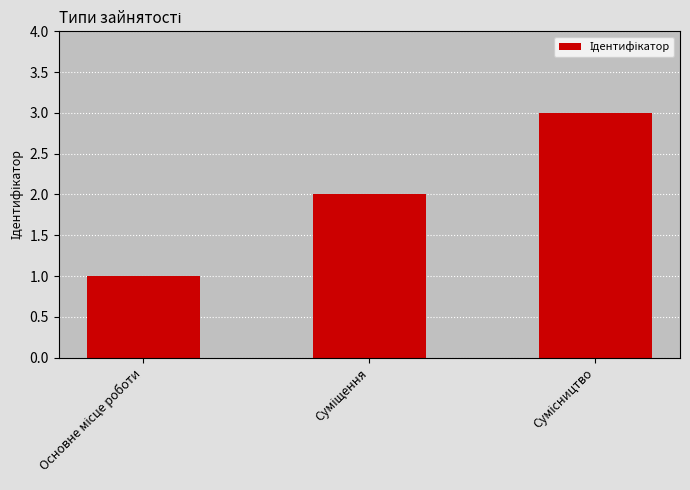

What is the greatest value displayed?

3